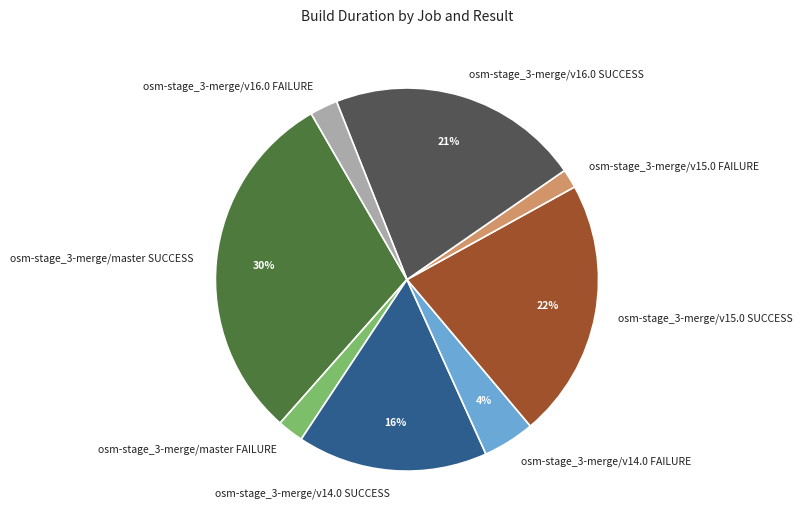

Is there any slice that represents more than half of the pie?

No